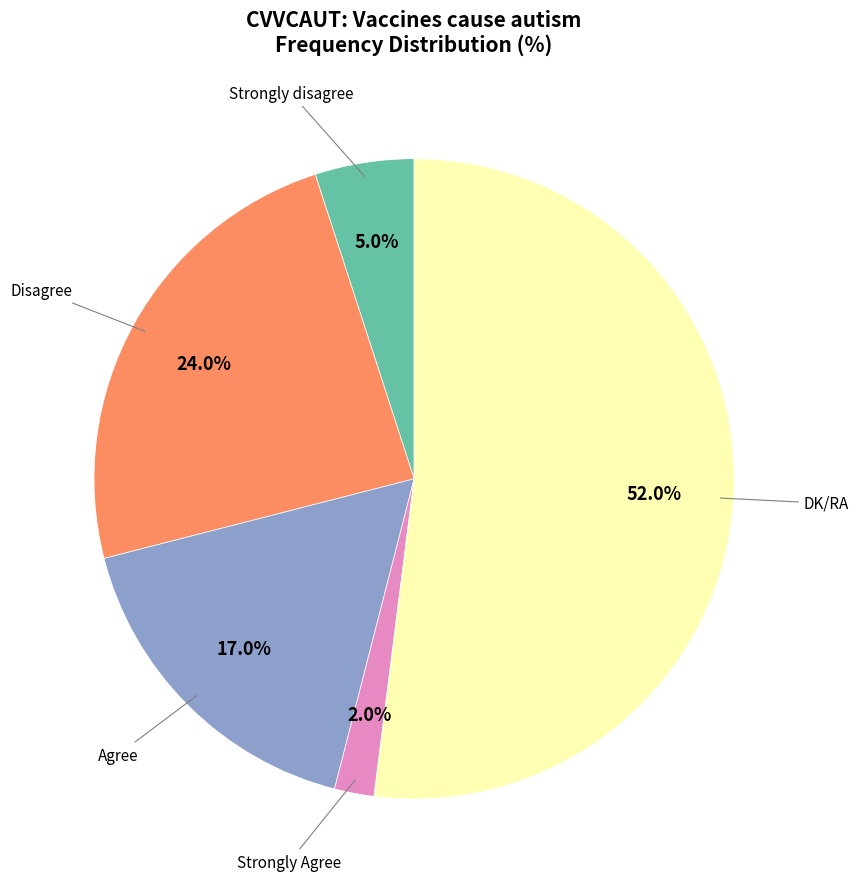

Is there a majority slice in this chart?

Yes